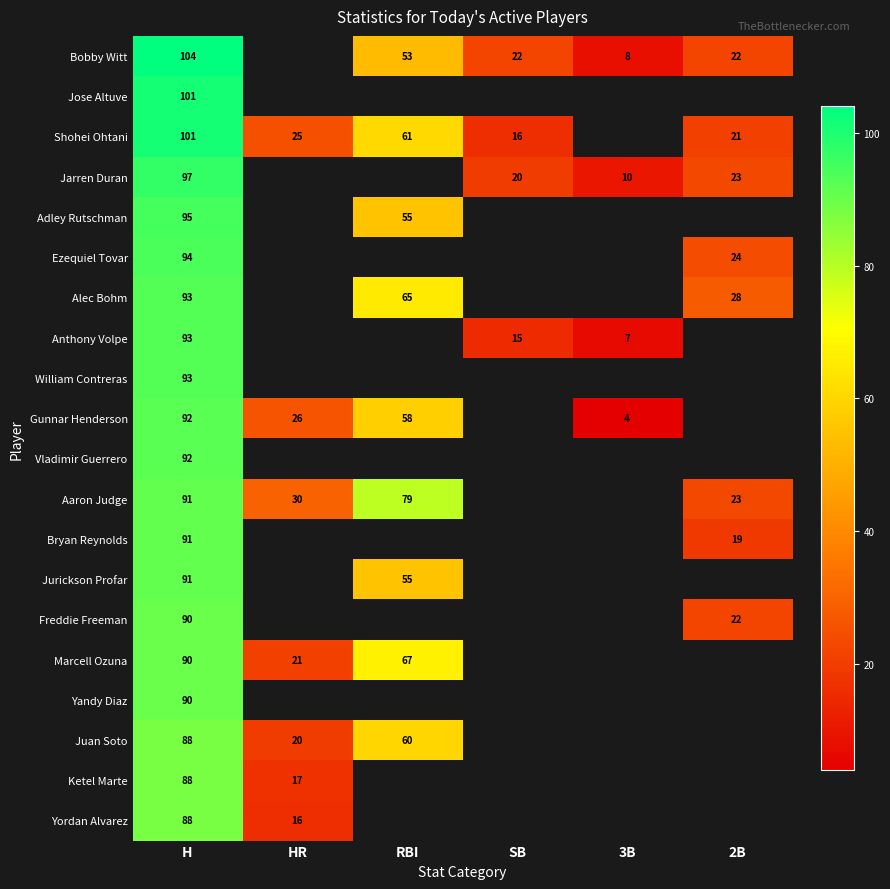

What is the sum of the Shohei Ohtani values at H and 2B?

122